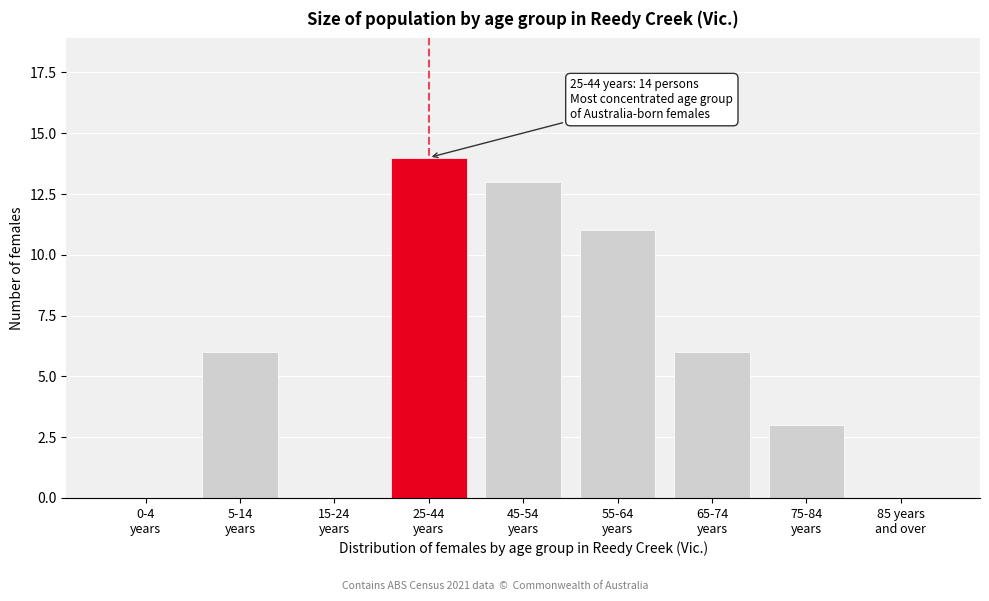

What is the maximum value shown in the chart?

14